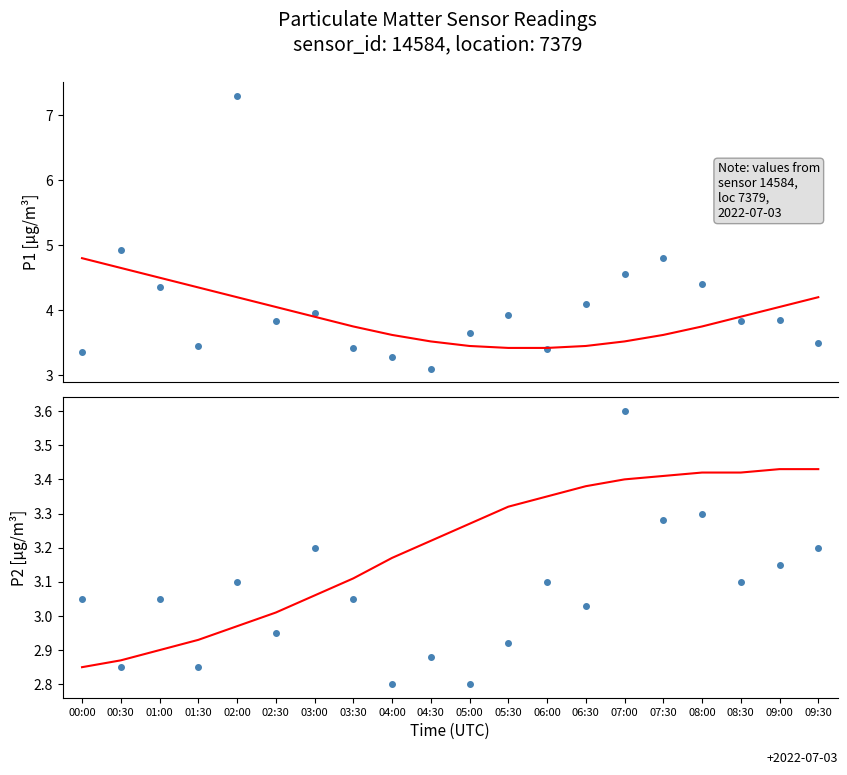

Reading left to right, list all the values displayed in this chart.

P1: 3.4	4.9	4.3	3.5	7.3	3.8	4.0	3.4	3.3	3.1	3.6	3.9	3.4	4.1	4.5	4.8	4.4	3.8	3.9	3.5
P1 trend: 4.8	4.7	4.5	4.3	4.2	4.0	3.9	3.8	3.6	3.5	3.5	3.4	3.4	3.5	3.5	3.6	3.8	3.9	4.0	4.2
P2: 3.0	2.9	3.0	2.9	3.1	3.0	3.2	3.0	2.8	2.9	2.8	2.9	3.1	3.0	3.6	3.3	3.3	3.1	3.1	3.2
P2 trend: 2.9	2.9	2.9	2.9	3.0	3.0	3.1	3.1	3.2	3.2	3.3	3.3	3.4	3.4	3.4	3.4	3.4	3.4	3.4	3.4